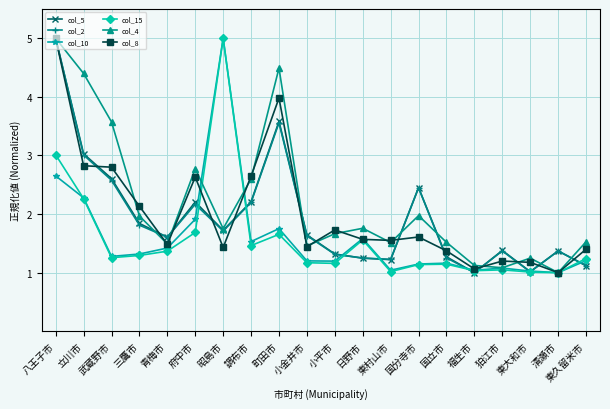

Count the number of data series in this chart.

6